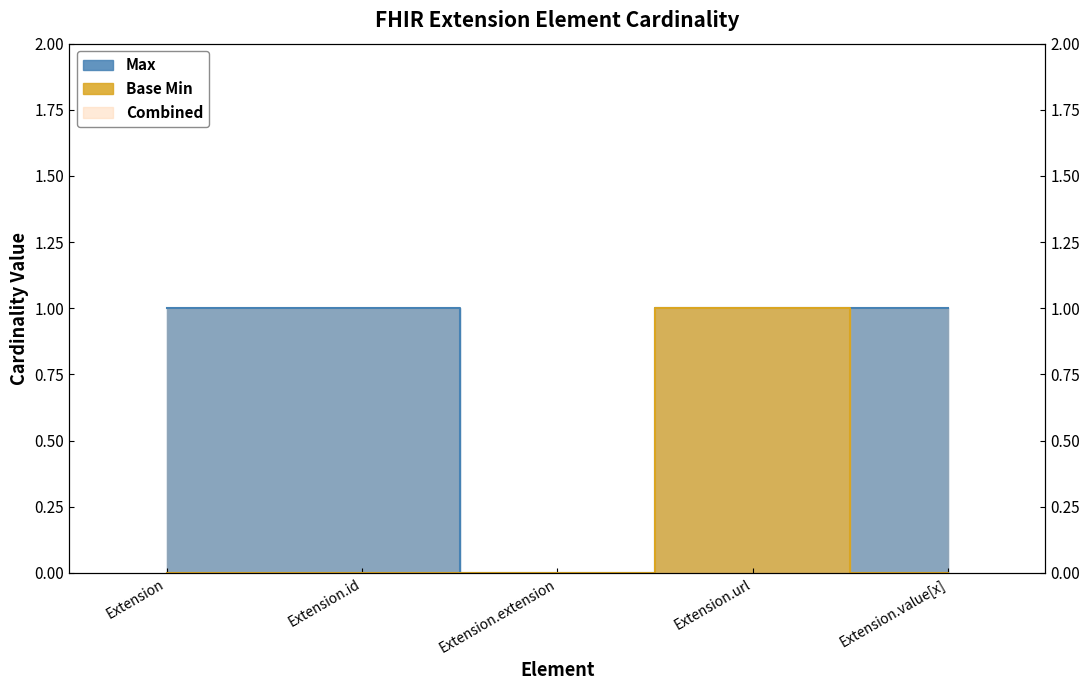

What is the difference between the maximum and minimum values in the Max series?

1